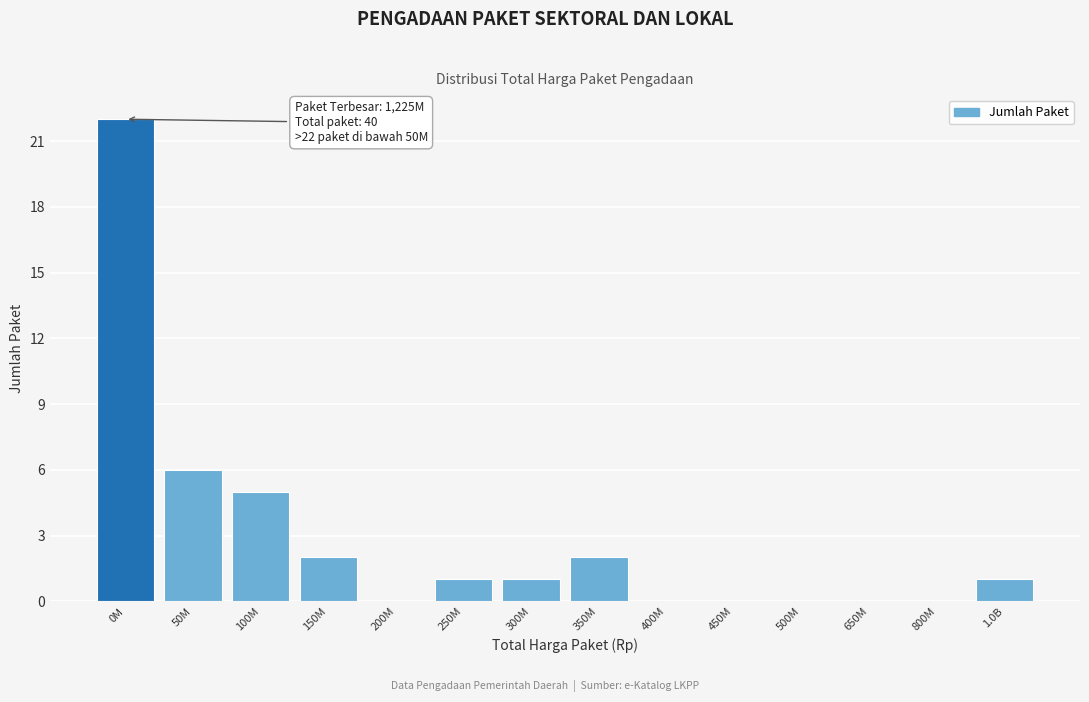

Reading right to left, extract all data points from this chart.

1.0B=1	800M=0	650M=0	500M=0	450M=0	400M=0	350M=2	300M=1	250M=1	200M=0	150M=2	100M=5	50M=6	0M=22